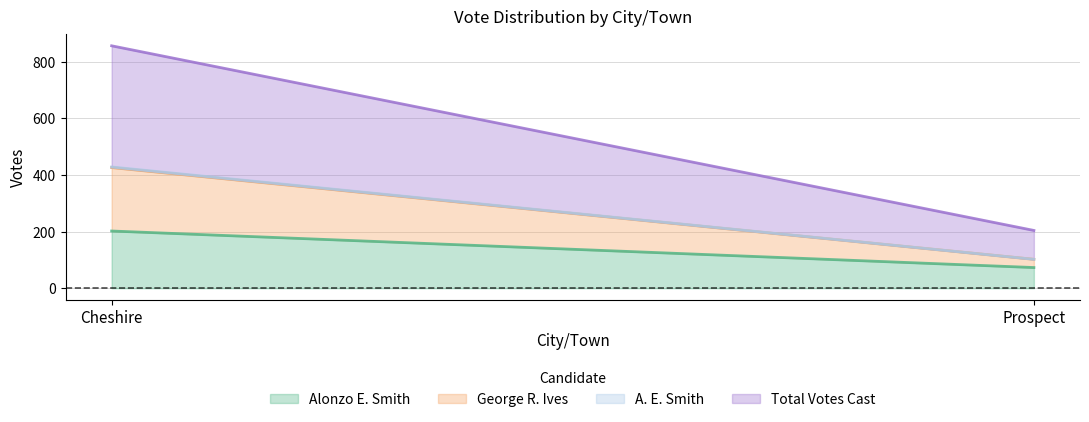

Which category has the highest value across all series?

Cheshire